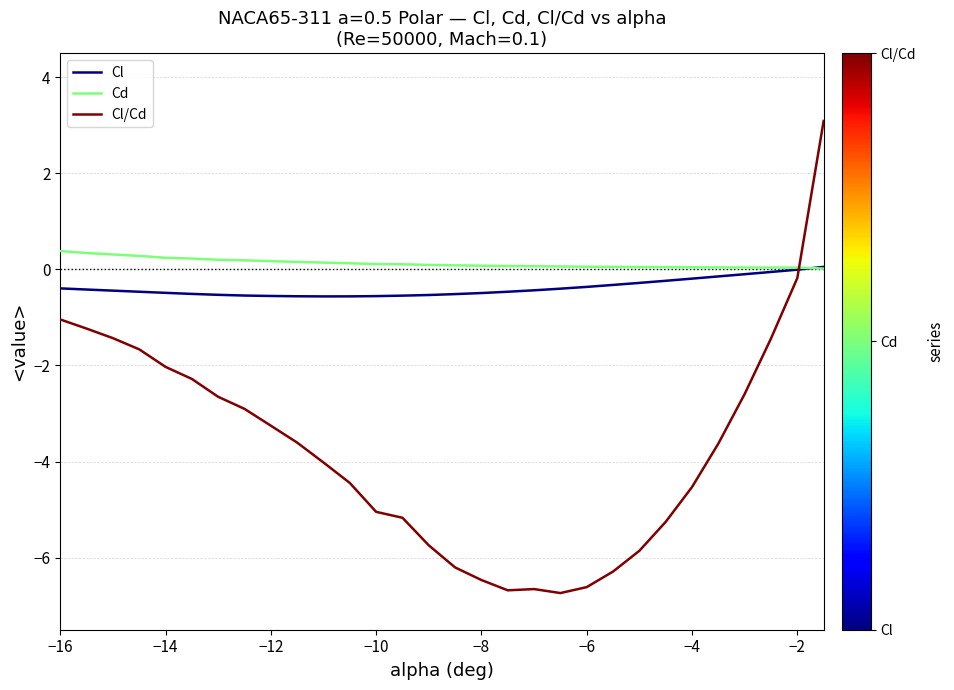

Which series has the largest range (max minus min)?

Cl/Cd